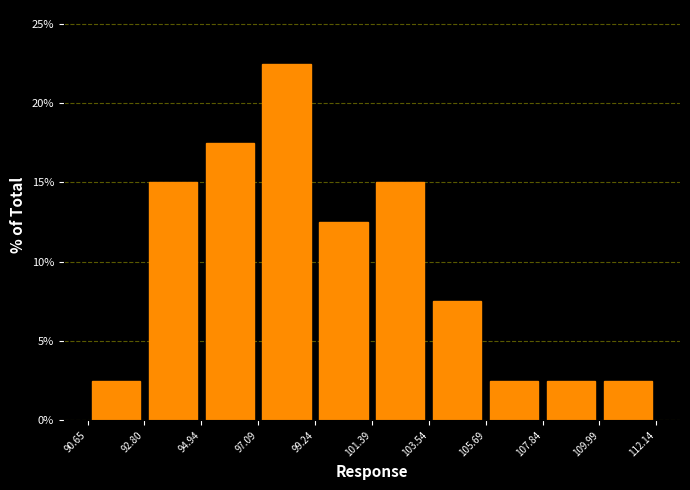

Reading left to right, transcribe this chart: for each bar, give the range it covers on the x-axis and its height. The values are not printed on the chart, so give them approximately, as read against the axis.

90.65 to 92.80: 2.5
92.80 to 94.94: 15.0
94.94 to 97.09: 17.5
97.09 to 99.24: 22.5
99.24 to 101.39: 12.5
101.39 to 103.54: 15.0
103.54 to 105.69: 7.5
105.69 to 107.84: 2.5
107.84 to 109.99: 2.5
109.99 to 112.14: 2.5